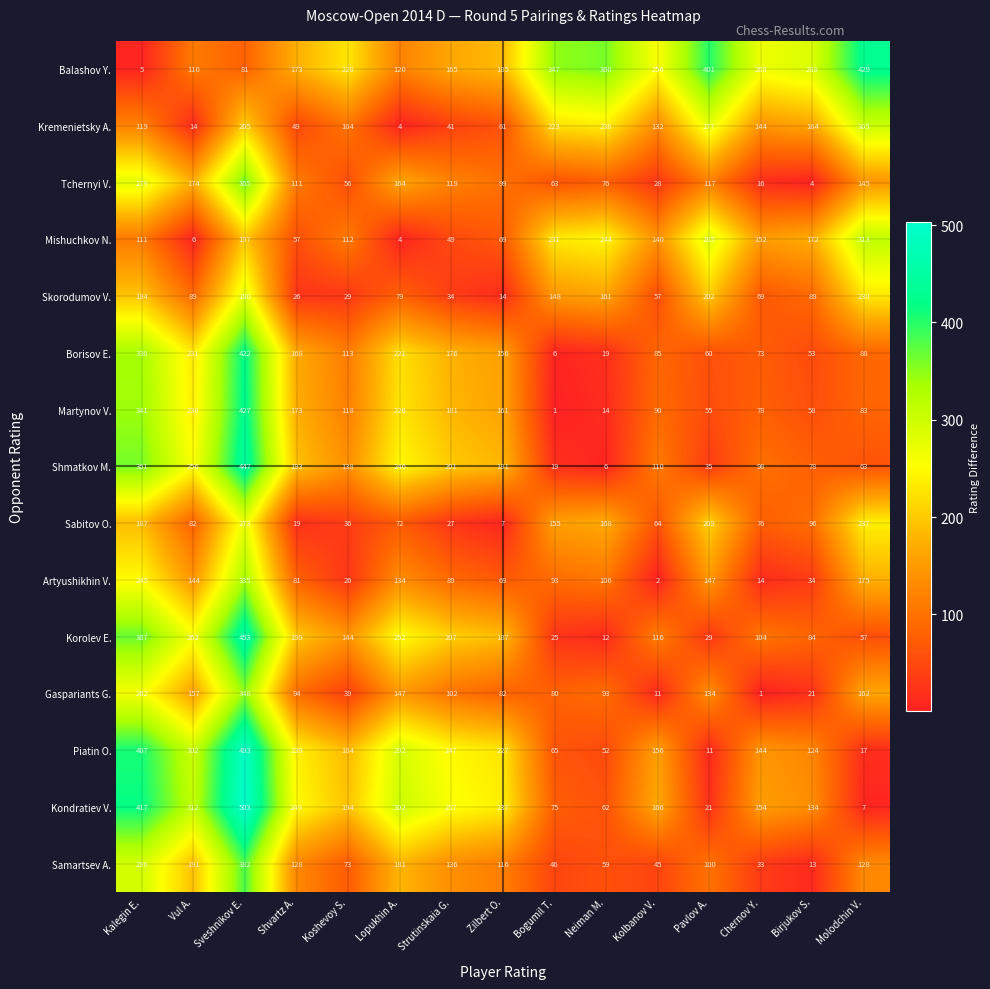

How many categories are shown in the chart?

15